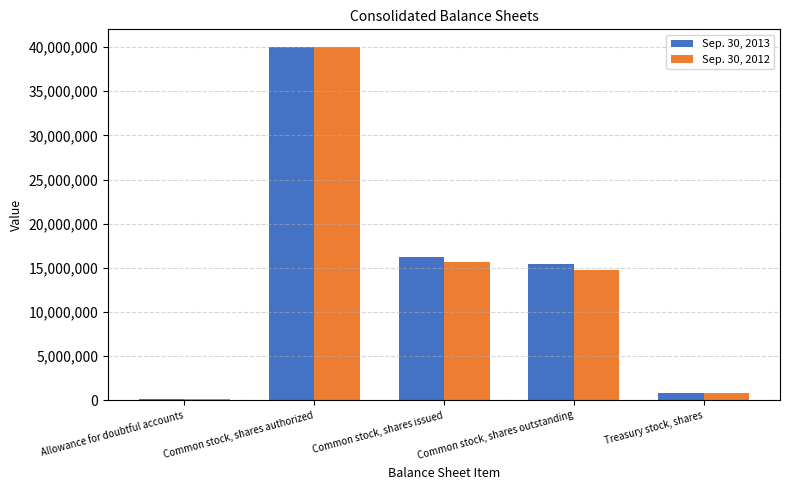

What is the lowest value of the Sep. 30, 2013 series?

184775